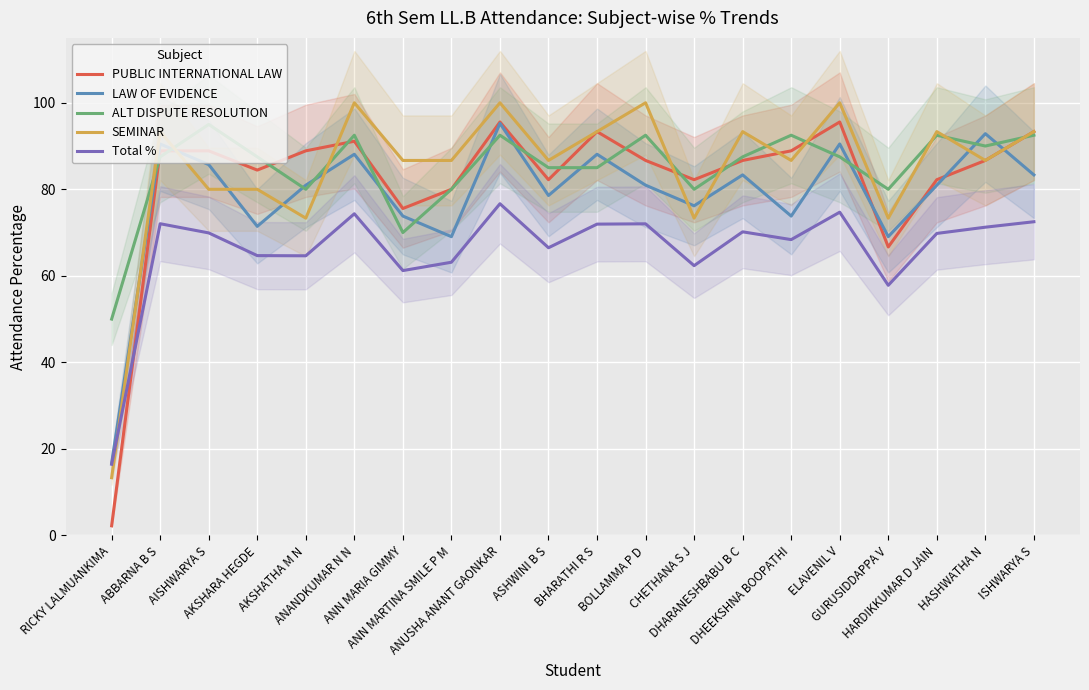

What is the difference between the maximum and minimum values in the ALT DISPUTE RESOLUTION series?

45.0